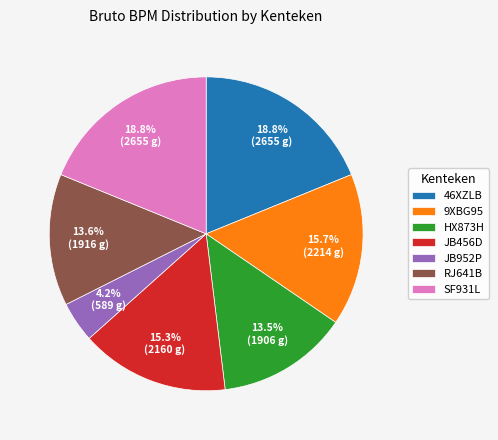

Is it true that 9XBG95 is 9% of the pie?

False